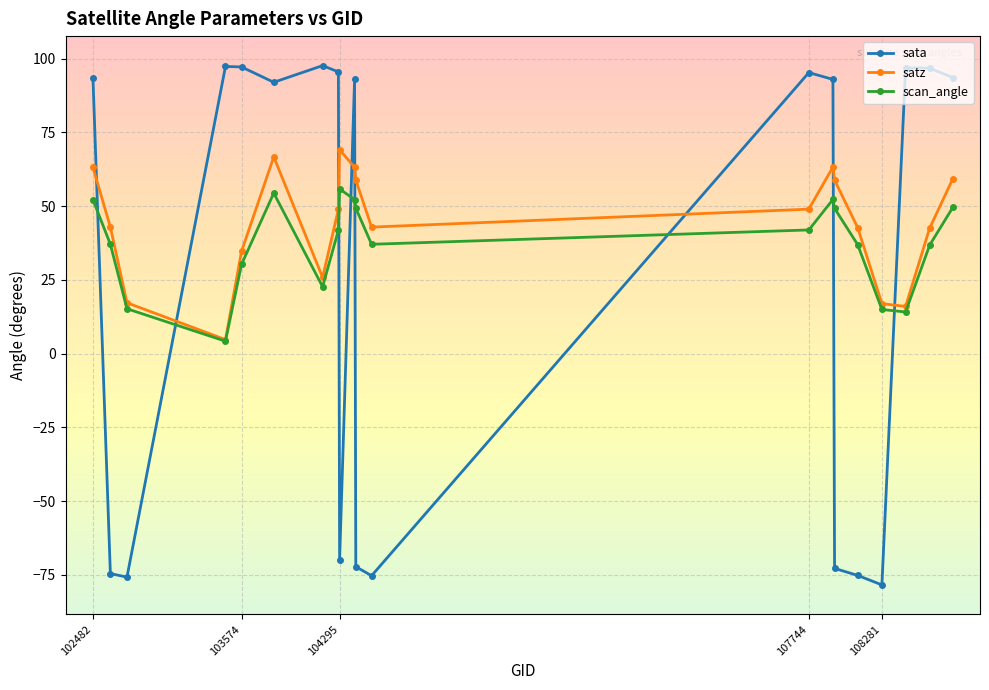

After their last crossing, which series has the higher values: sata or scan_angle?

sata